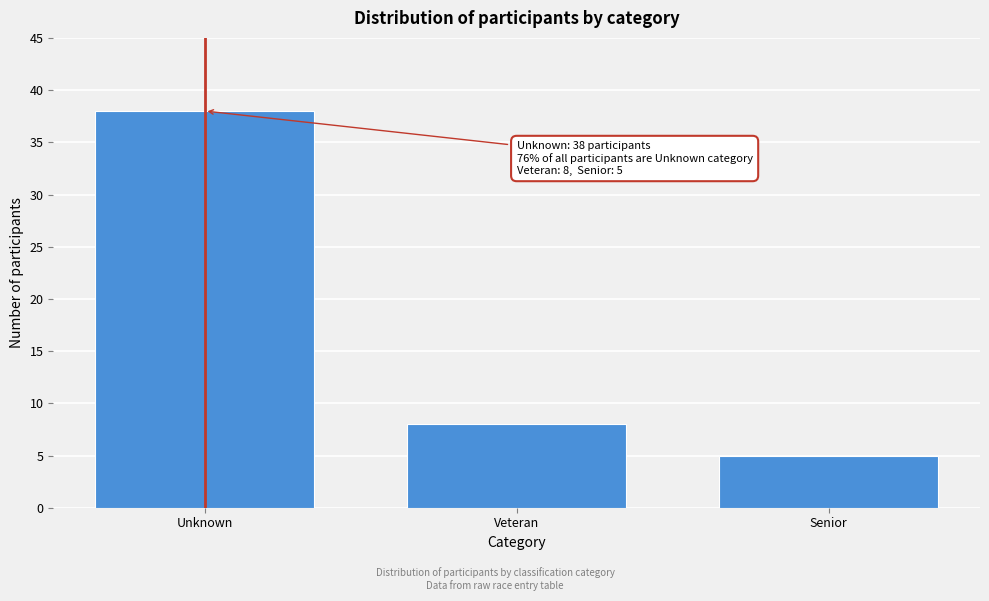

Reading left to right, list all the values displayed in this chart.

Unknown=38	Veteran=8	Senior=5